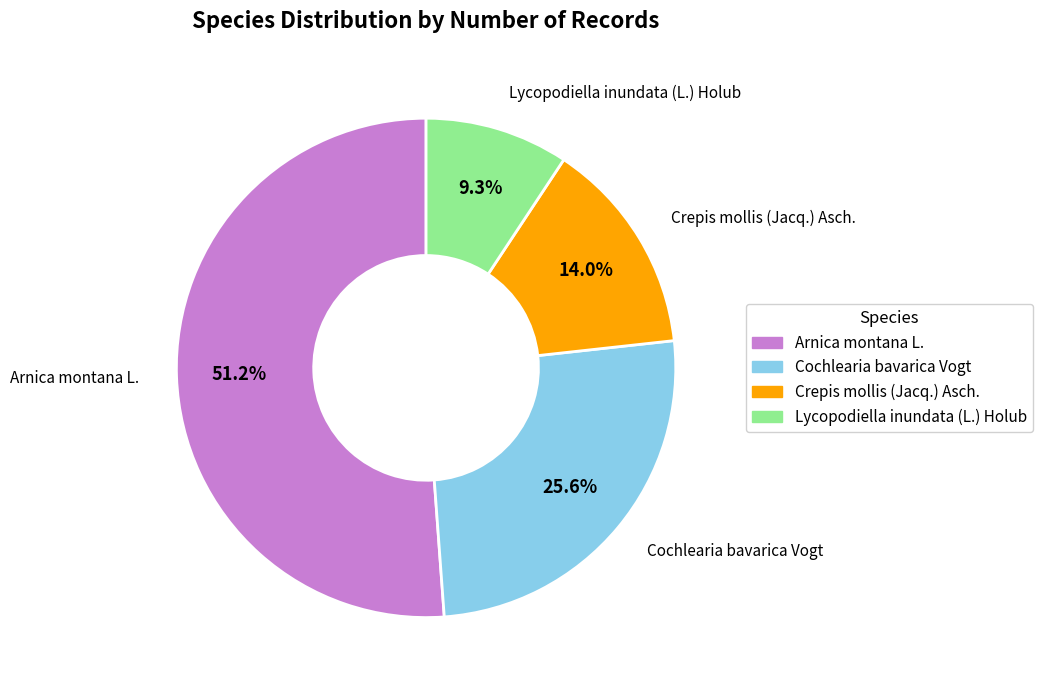

What is the largest slice in the pie chart?

Arnica montana L.